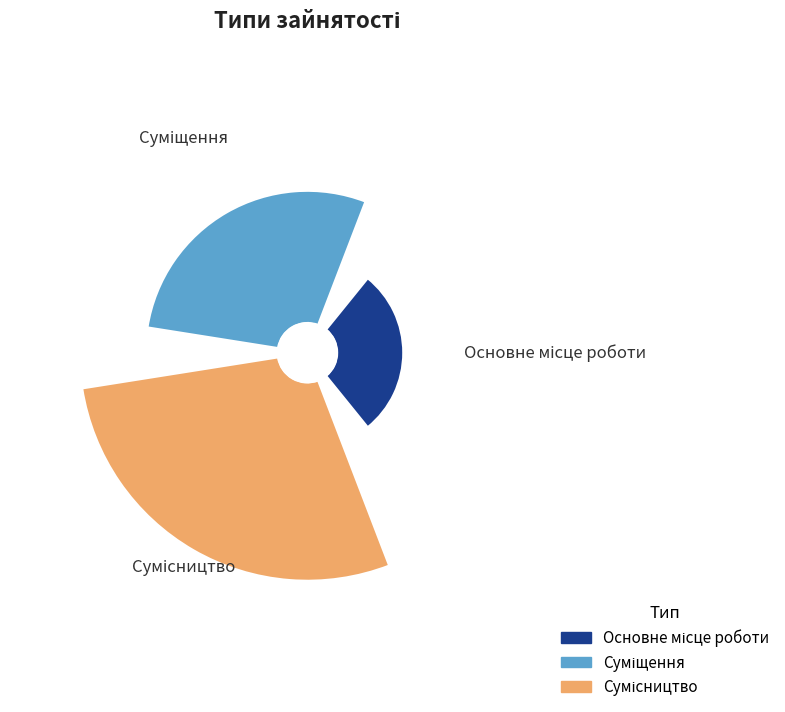

Does Сумісництво represent more than half of the total?

No